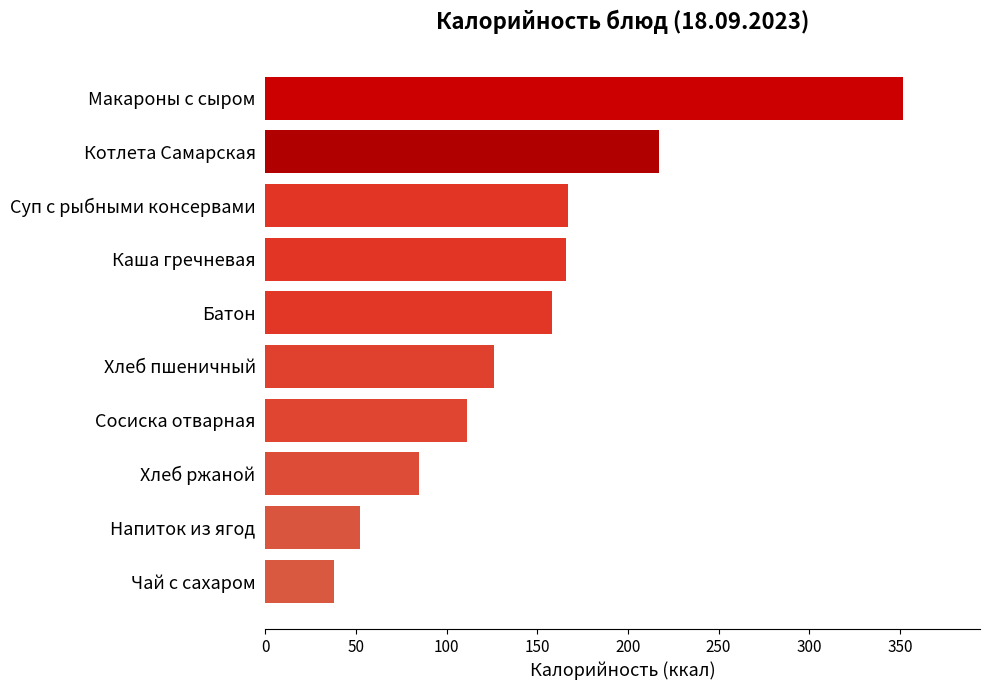

Which label corresponds to the smallest value in the chart?

Чай с сахаром